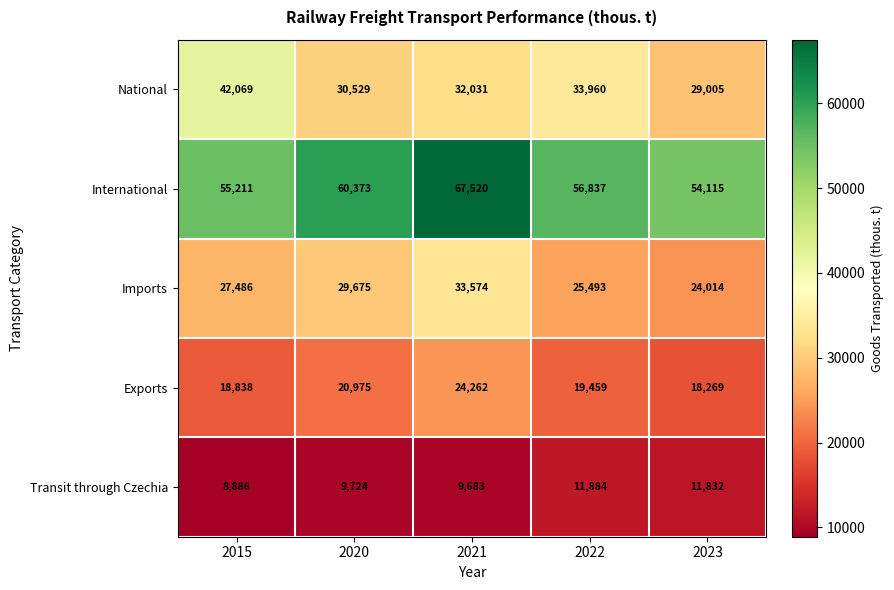

How many distinct data groups are displayed?

5